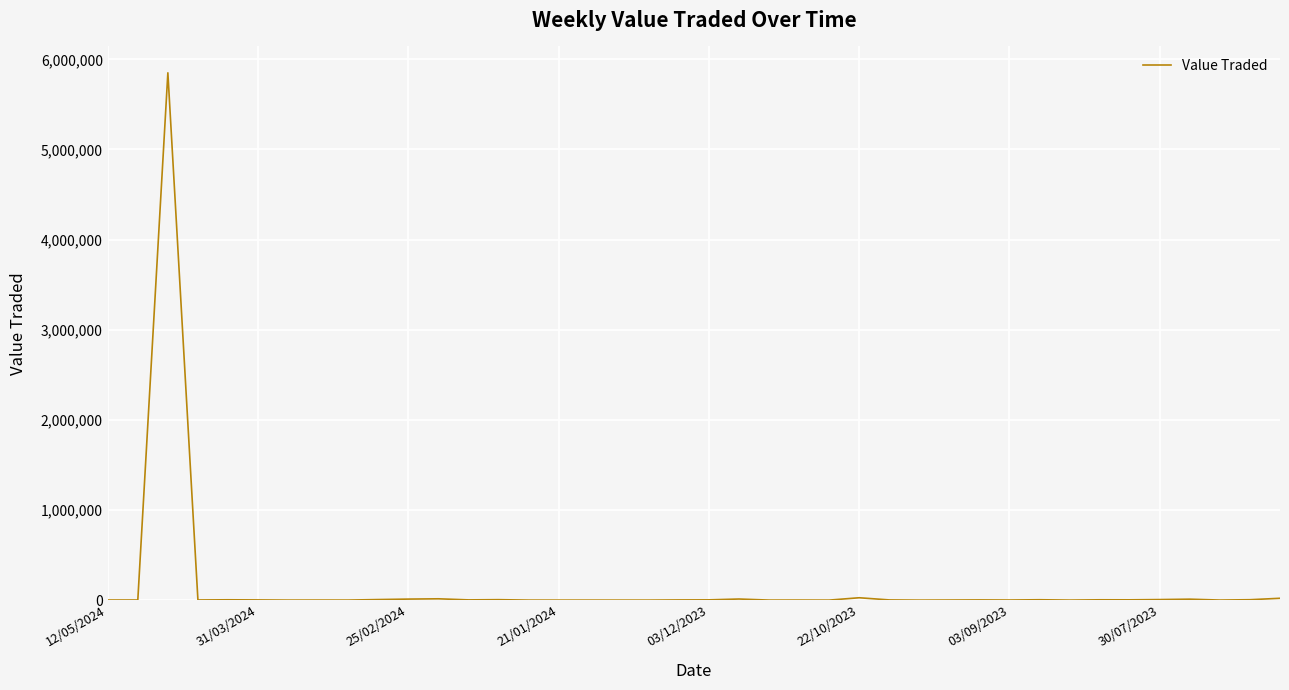

What is the maximum value shown in the chart?

5850752